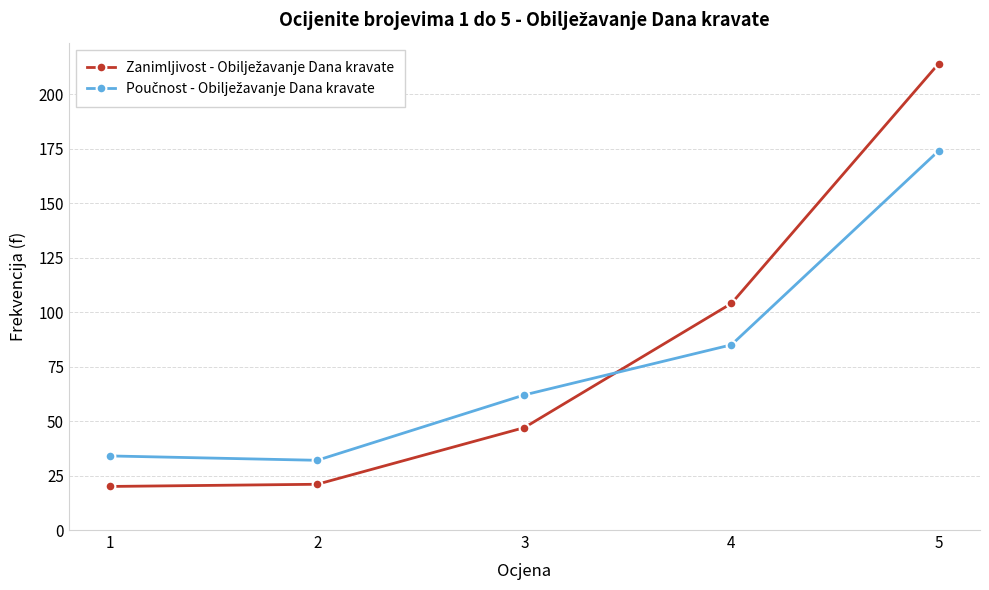

What is the total value across all series at 3?

109